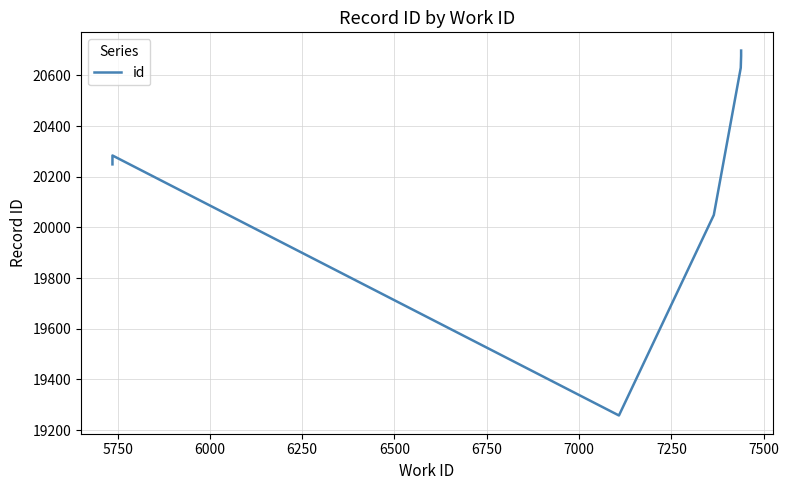

How many lines are shown in the chart?

1